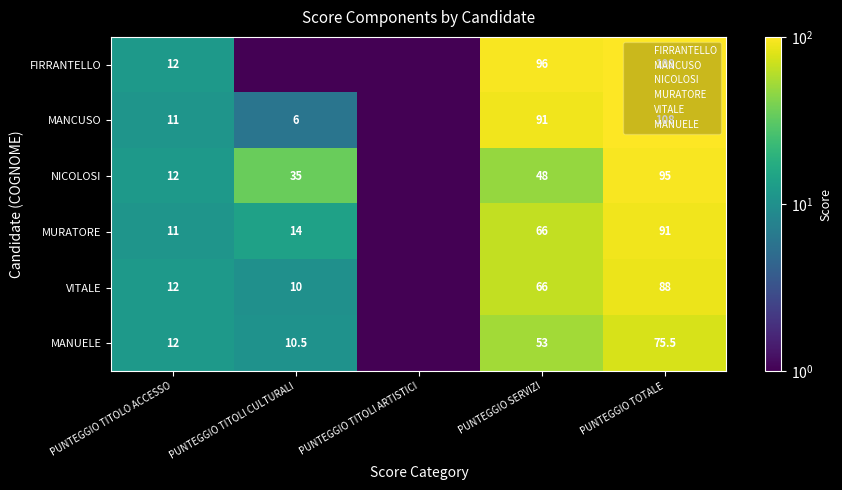

Count the number of categories in the chart.

5